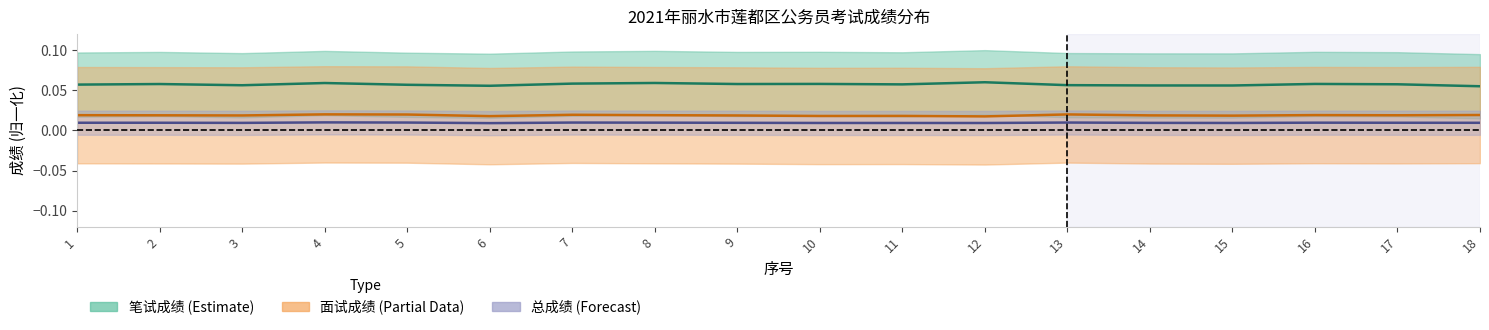

At 8, list the series in order from smallest to largest.

总成绩中线, 面试成绩中线, 笔试成绩中线